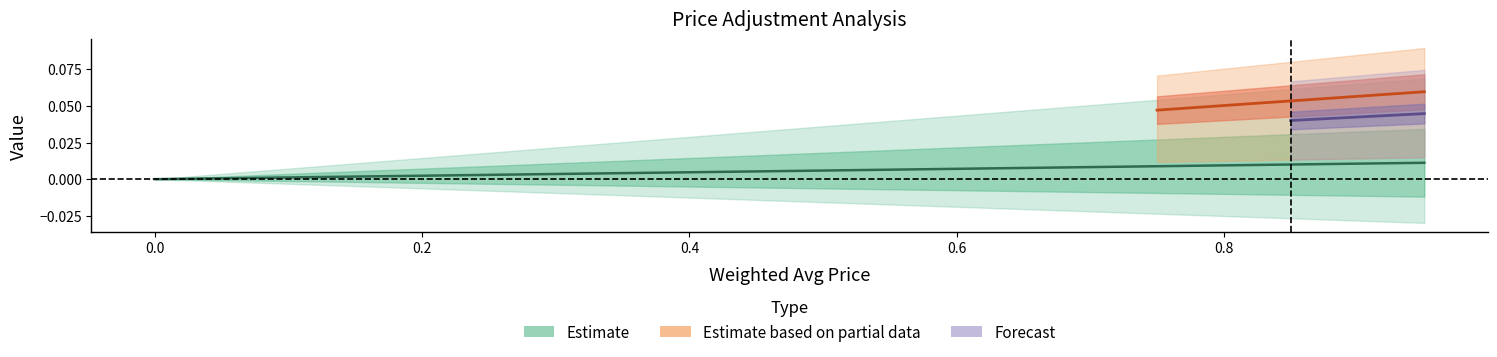

The value of Price Differential at 0.5 is 0.0. True or false?

True